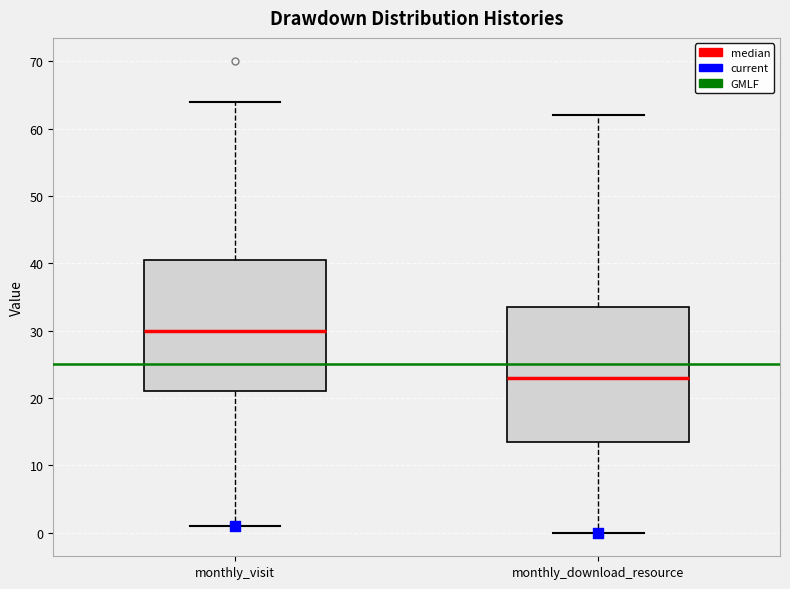

Where does the median line of the box for monthly_download_resource sit on the y-axis? The values are not printed on the chart, so give them approximately, as read against the axis.

23